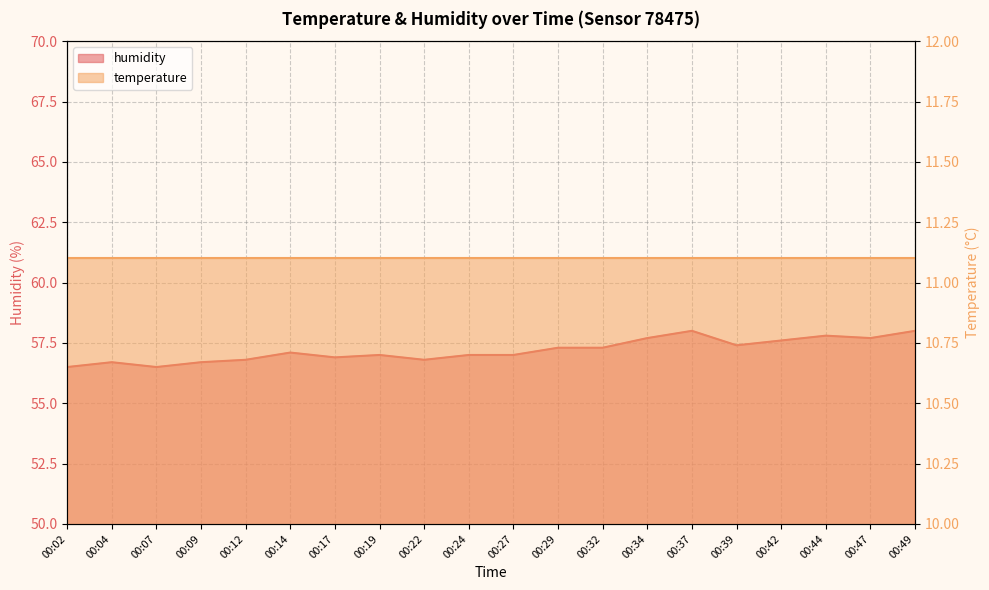

At which label is the value closest to 57?

00:19